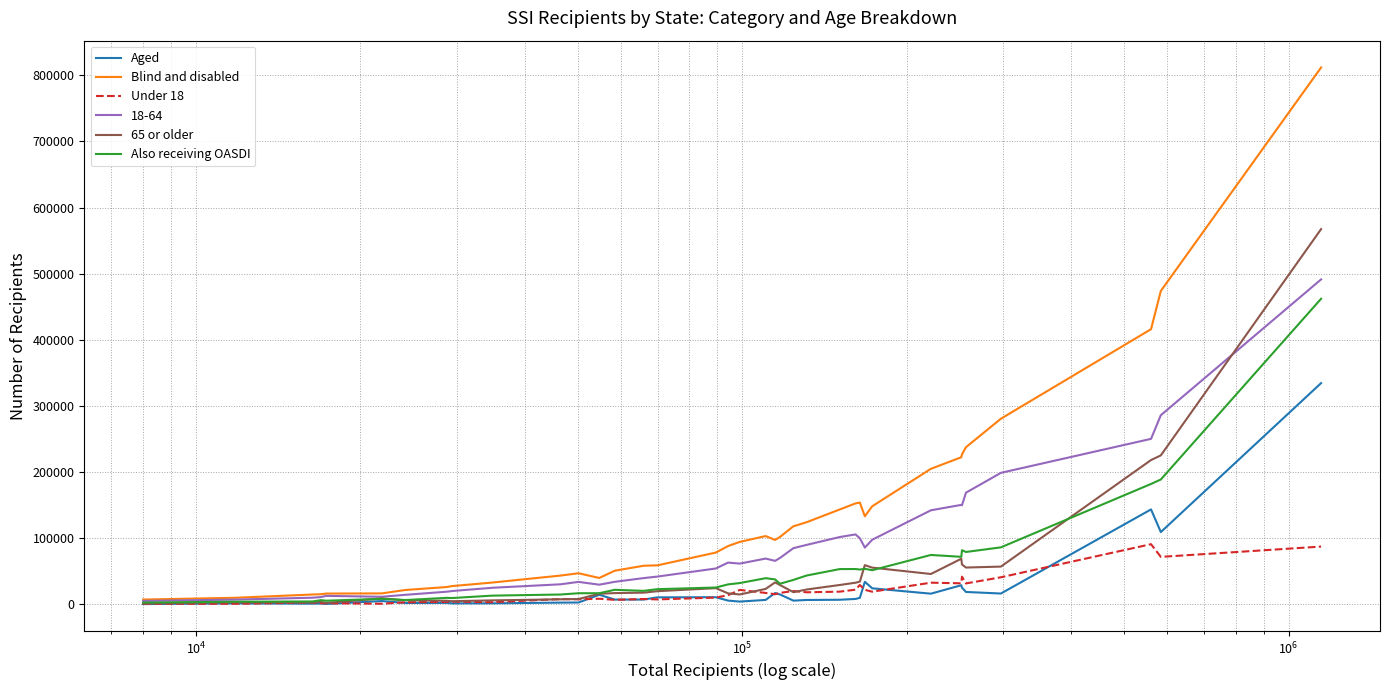

What is the sum of all Blind and disabled values?

4904509